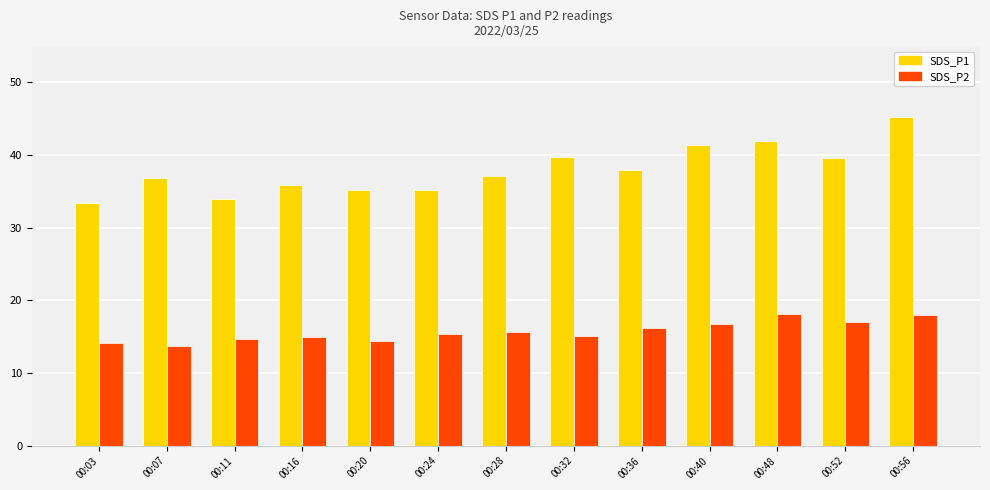

Which series changed the most between 00:16 and 00:40?

SDS_P1